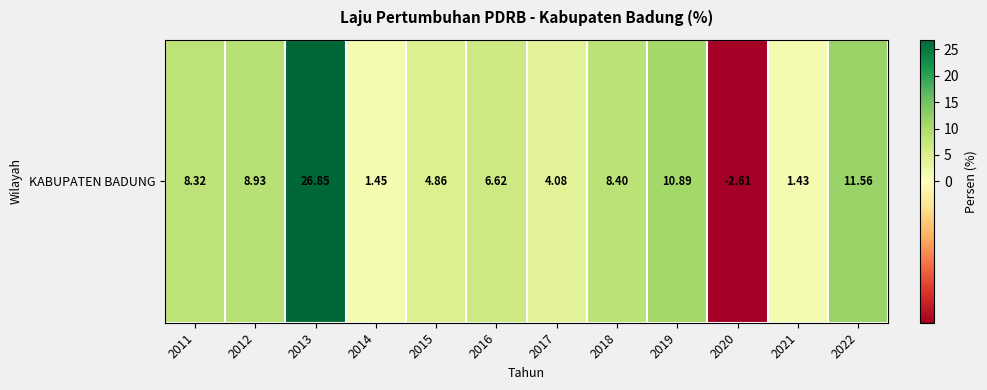

How many data points are less than 8?

6